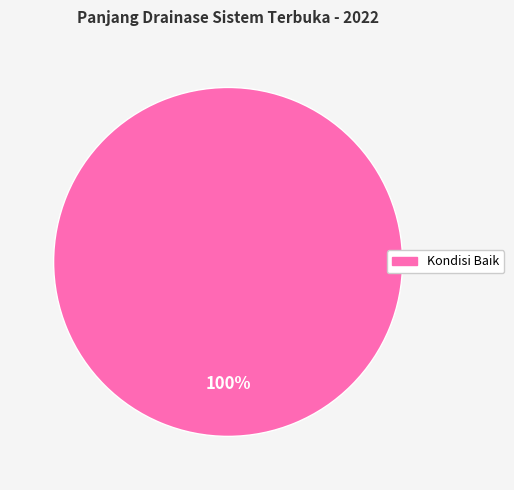

True or false: Kondisi Baik accounts for 100% of the total.

True